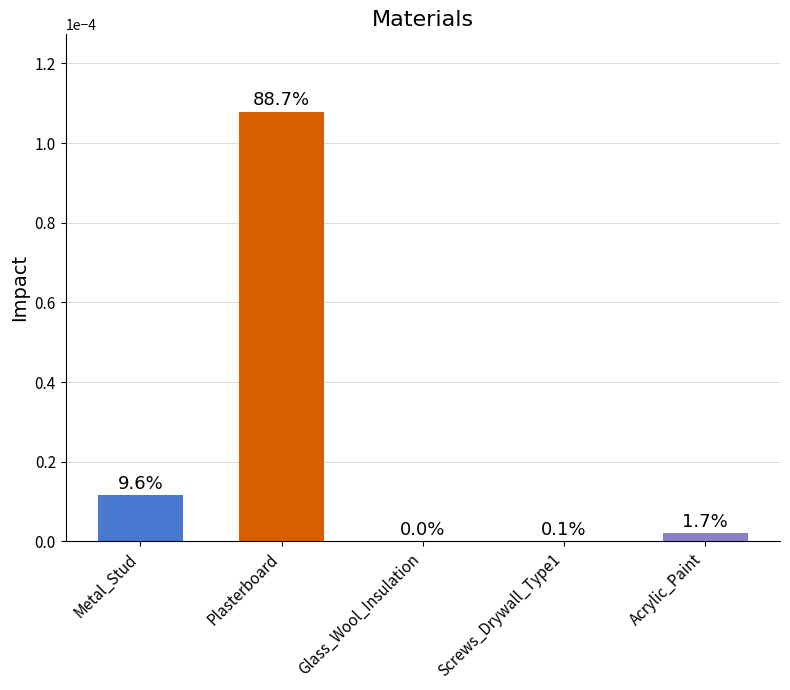

How many data points does each series have?

5